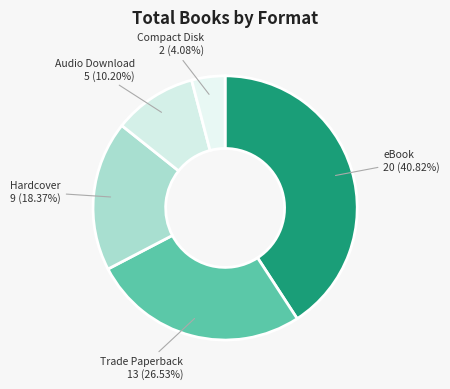

How many segments does this pie chart have?

5